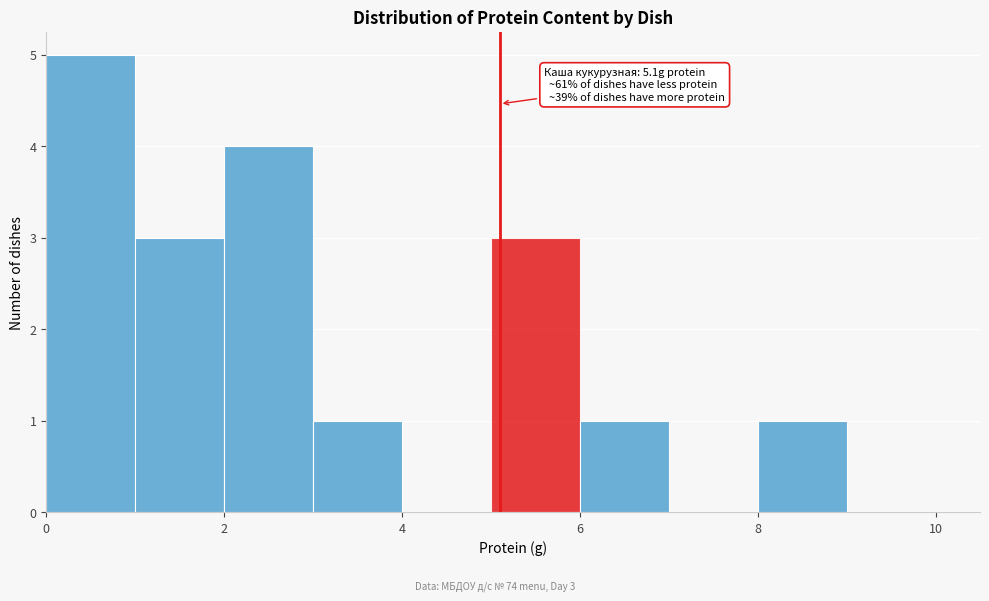

Which range on the x-axis has the tallest bar?

0 to 1